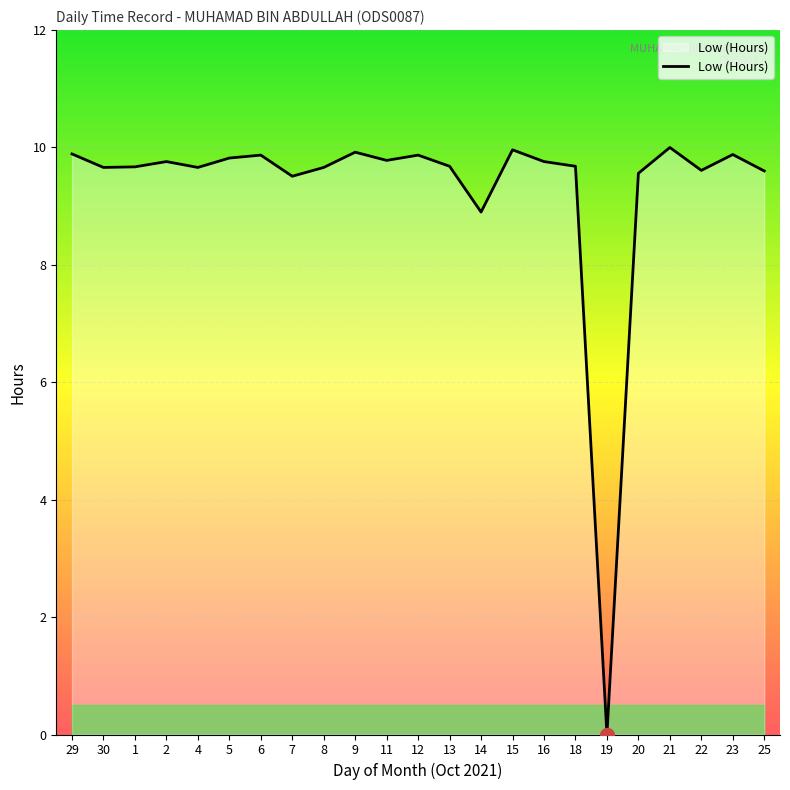

What is the difference between the maximum and minimum values?

10.0